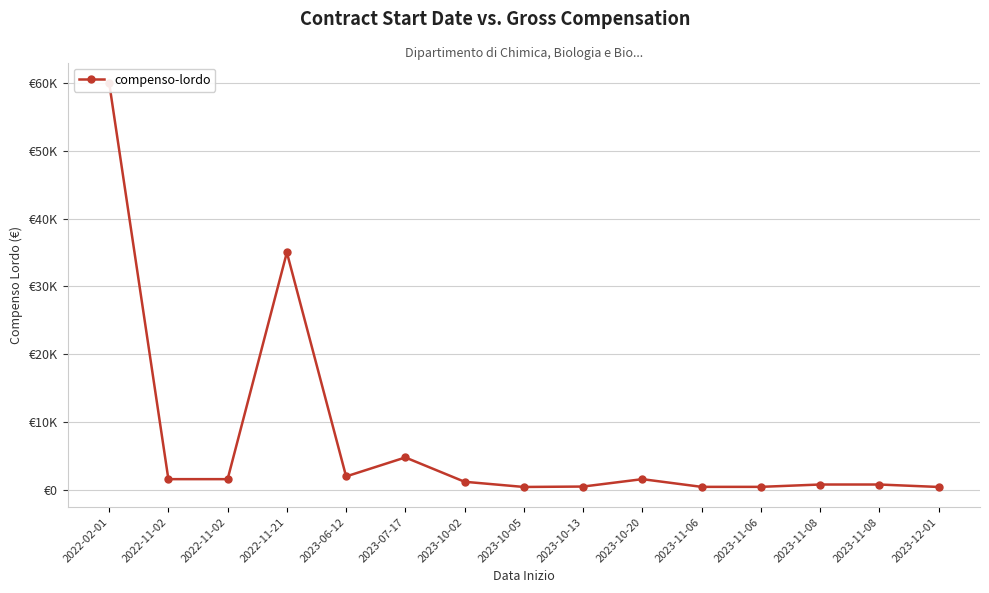

At which label is the value closest to 30225?

2022-11-21